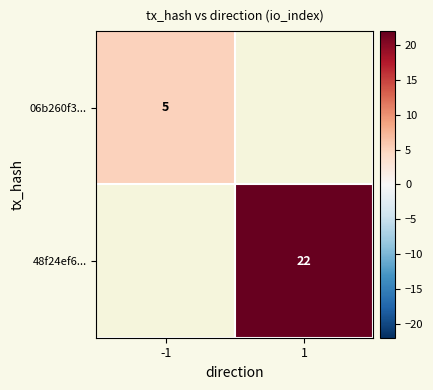

Which label corresponds to the largest value in the chart?

1